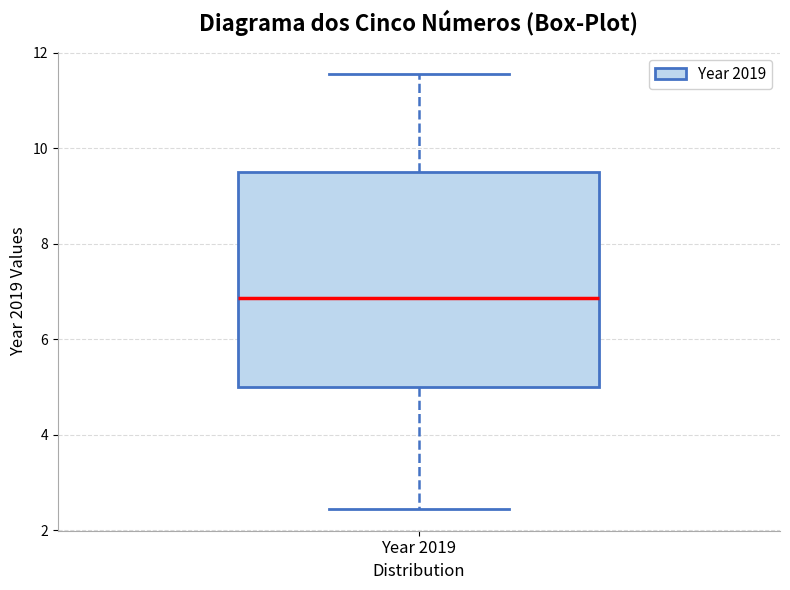

Transcribe this box plot: give where the median line is, the range the box spans, and where the two whiskers end, as read against the y-axis. The values are not printed on the chart, so give them approximately, as read against the axis.

median 6.8, box 5.0 to 9.6, whiskers 2.4 to 11.6